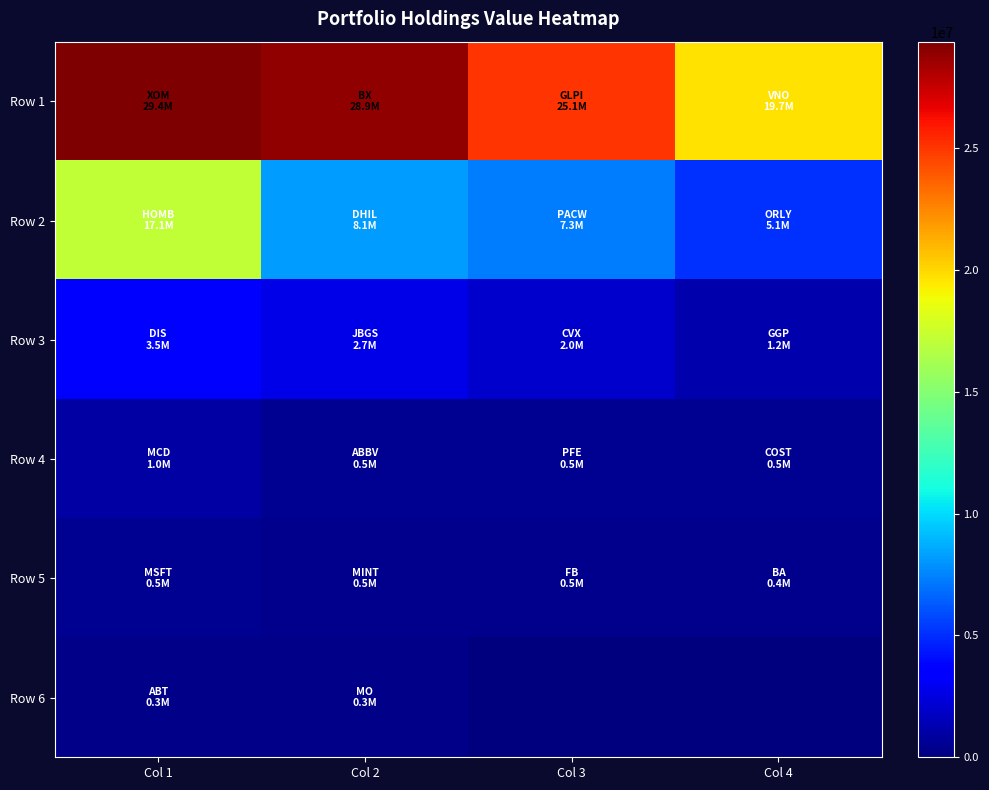

What is the difference between the highest and lowest values at Col 3?

25113000